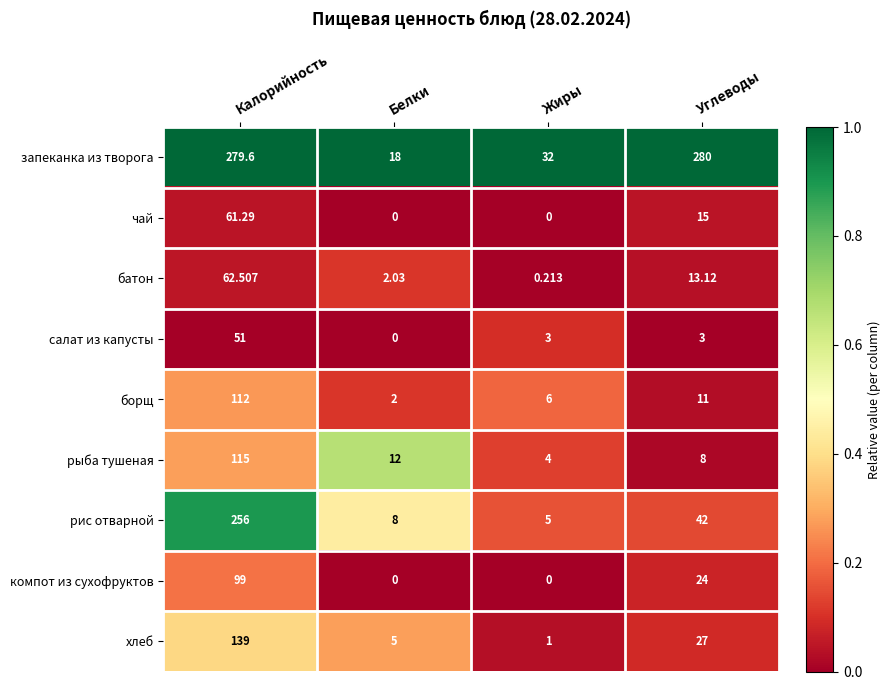

What is the spread (max minus min) of values at Белки?

18.0